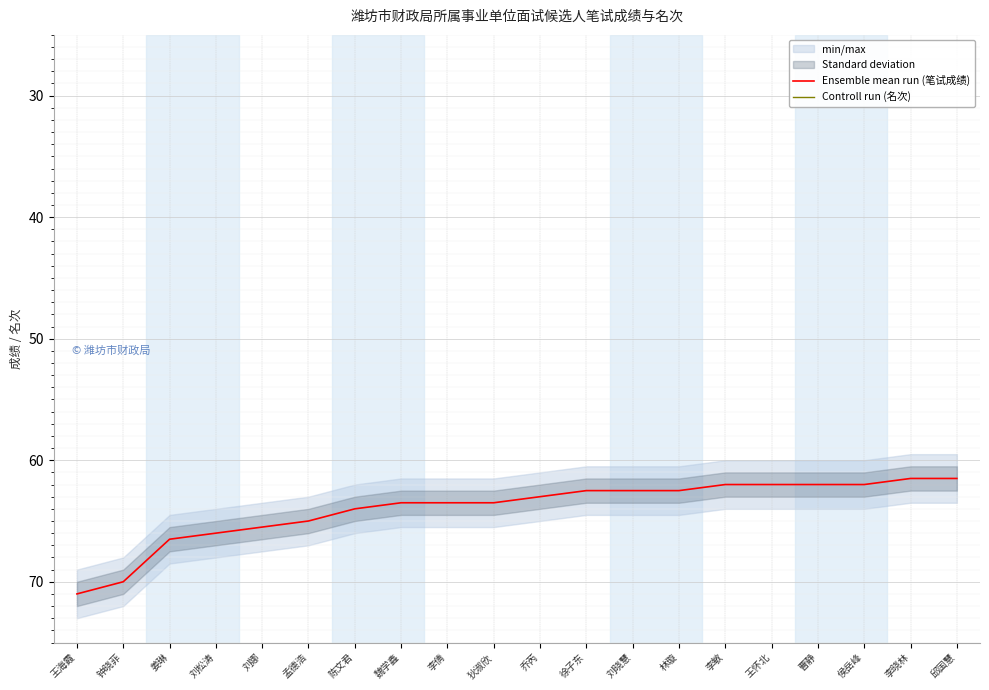

Reading right to left, transcribe all the data shown in this chart.

Ensemble mean run (笔试成绩): 61.5	61.5	62.0	62.0	62.0	62.0	62.5	62.5	62.5	63.0	63.5	63.5	63.5	64.0	65.0	65.5	66.0	66.5	70.0	71.0
Controll run (名次): 19.0	19.0	15.0	15.0	15.0	15.0	12.0	12.0	12.0	11.0	8.0	8.0	8.0	7.0	6.0	5.0	4.0	3.0	2.0	1.0